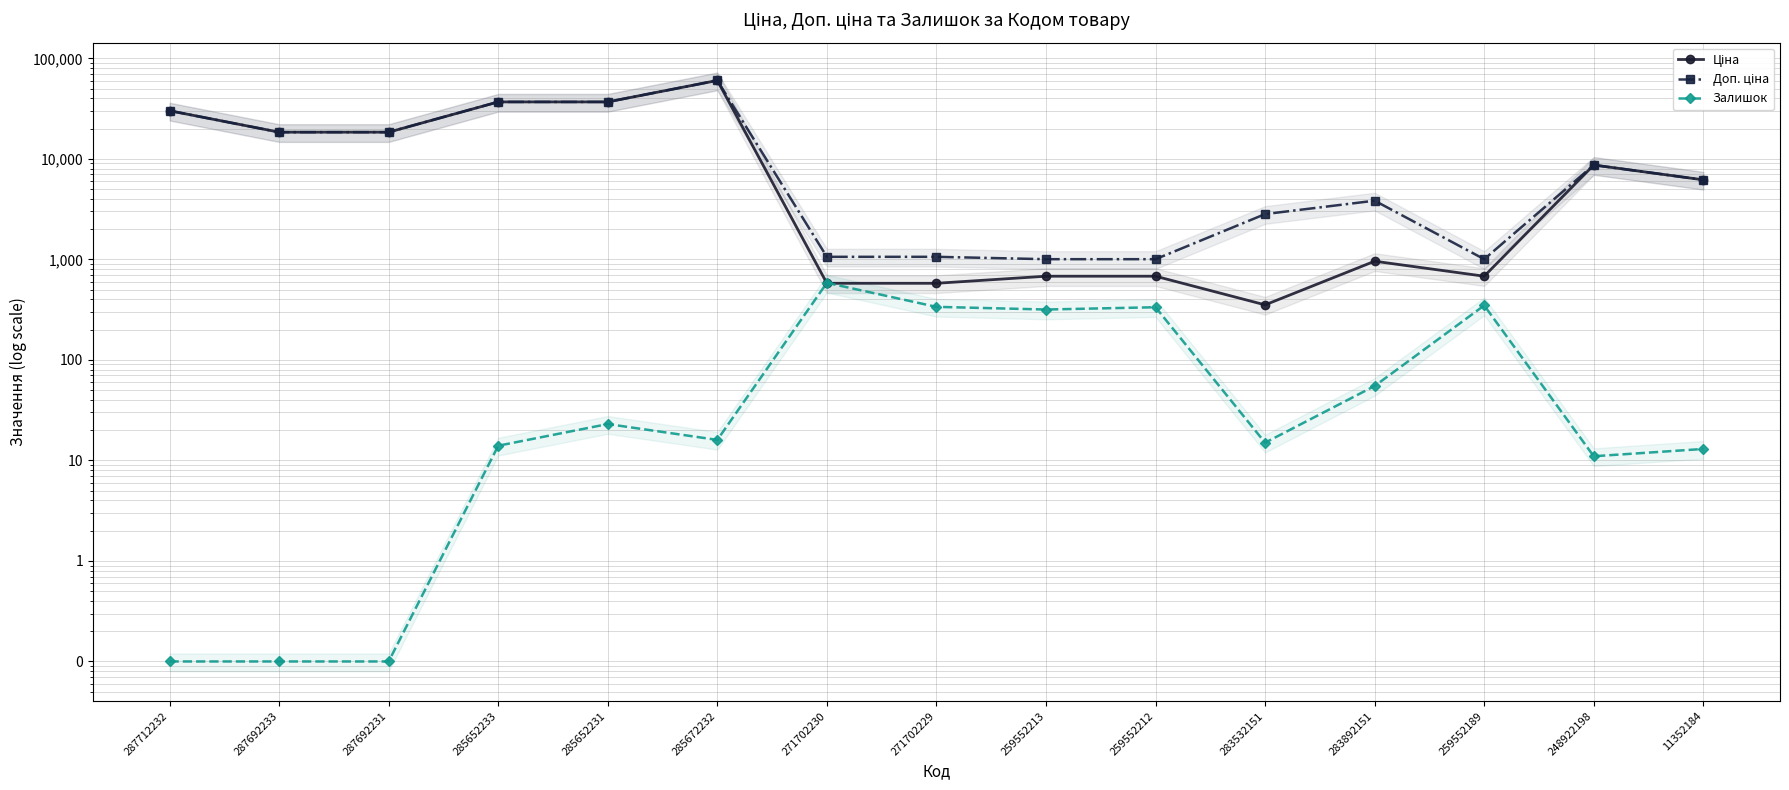

The value of Доп. ціна at 259552213 is 1004.1. True or false?

True